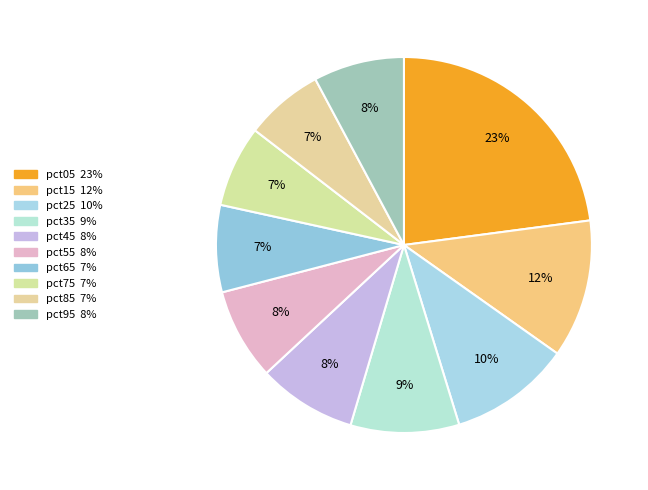

Count the number of slices in the pie.

10